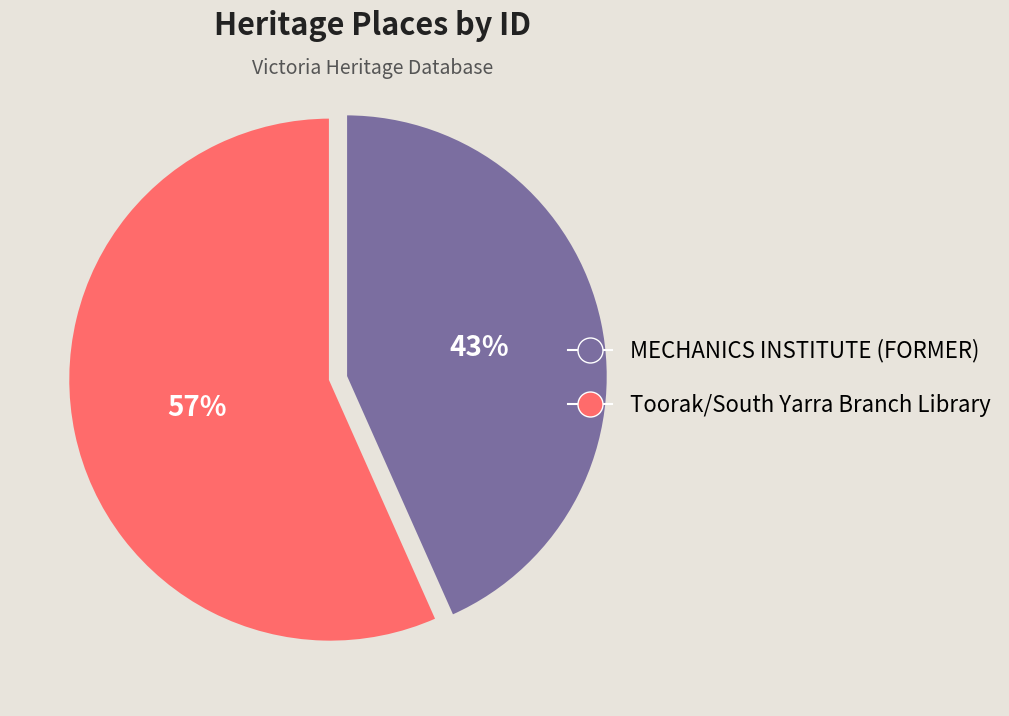

Do MECHANICS INSTITUTE (FORMER) and Toorak/South Yarra Branch Library together represent more than half of the pie?

Yes